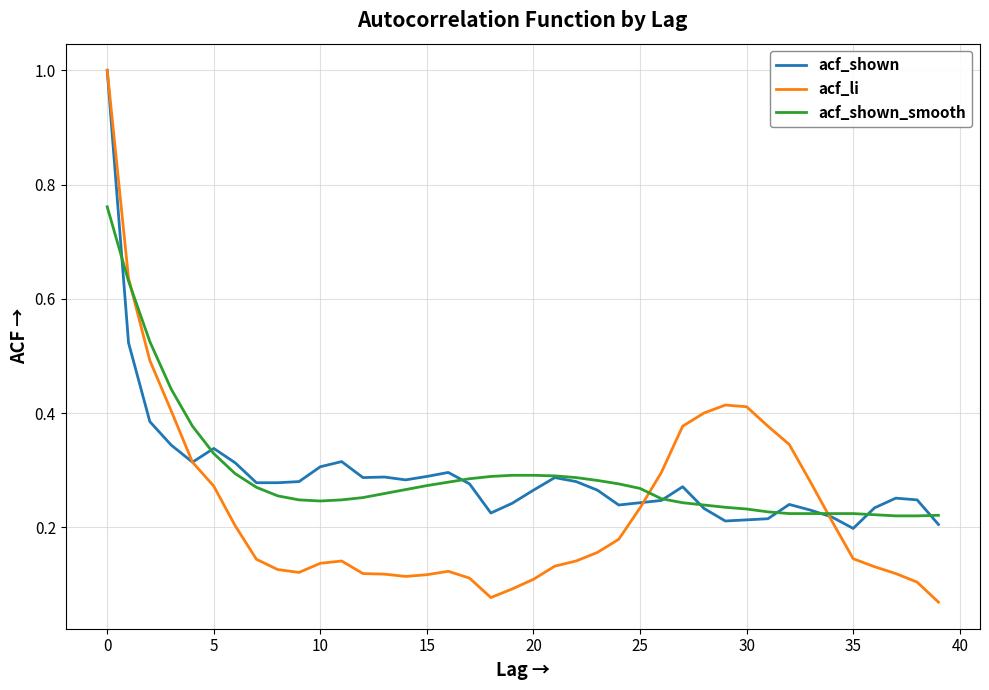

Which series has the widest spread of values?

acf_li